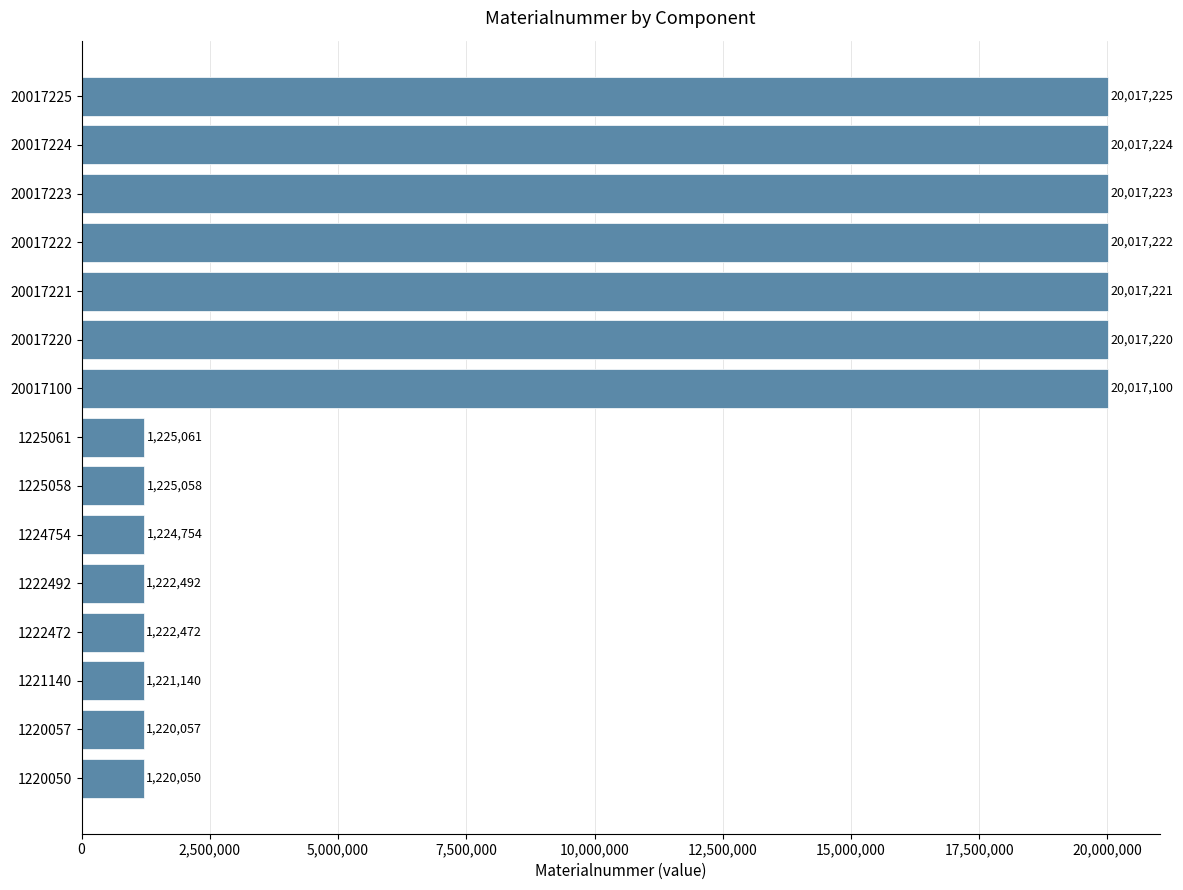

Between 20017220 and 1225058, which is larger?

20017220